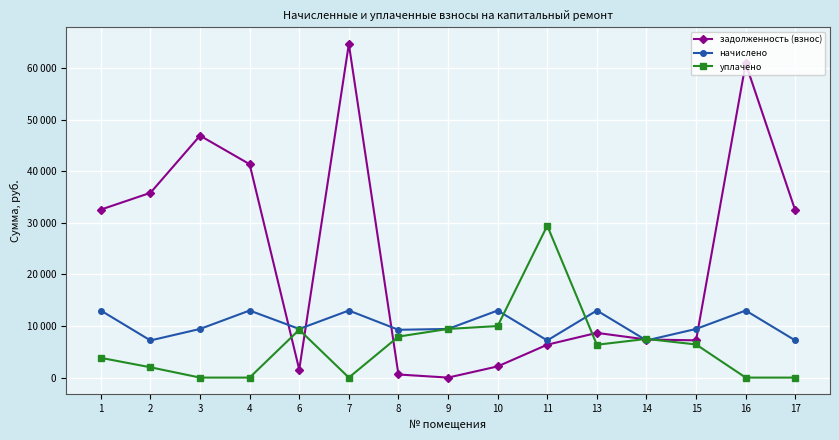

Where is the first local minimum for задолженность (взнос)?

6